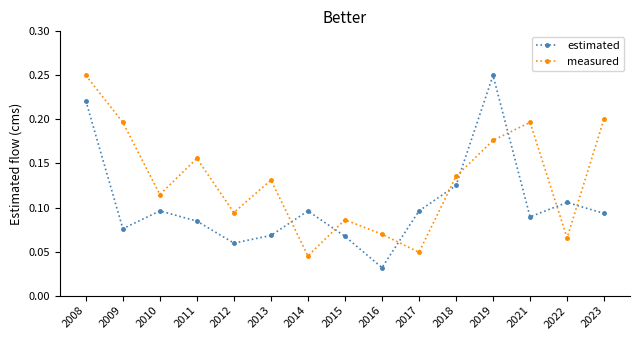

Which category has the highest value in the measured series?

2008